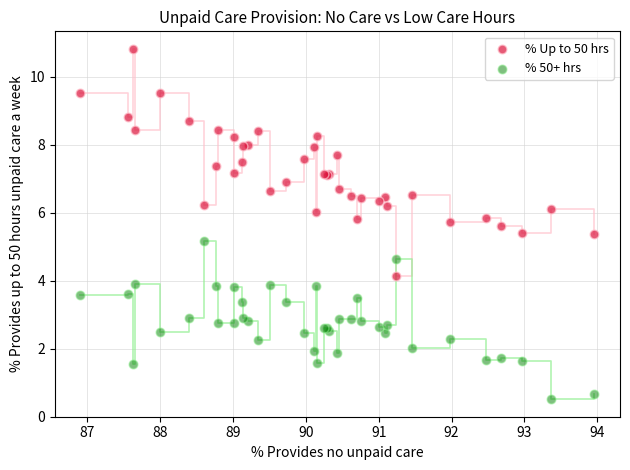

Which series has the largest Y range (max minus min)?

% Up to 50 hrs